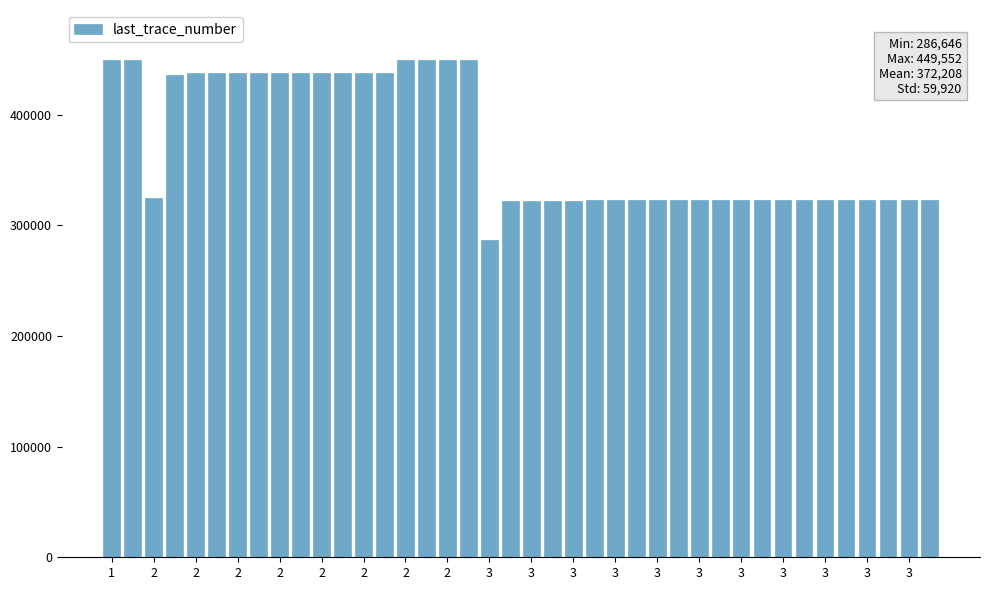

What is the smallest value displayed?

286646